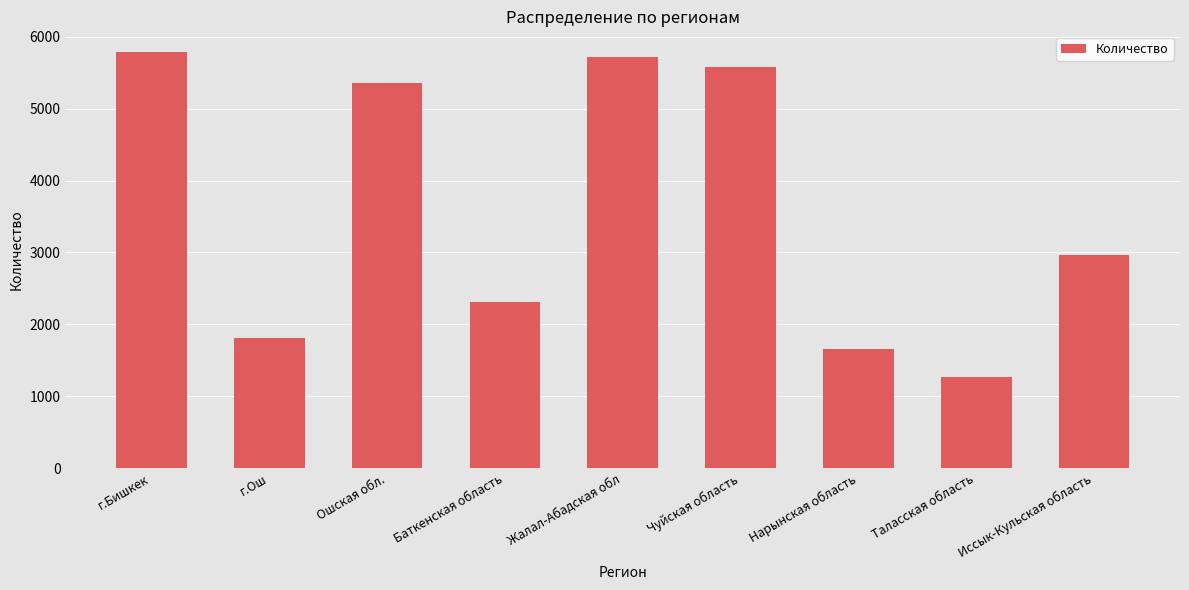

Reading left to right, list all the values displayed in this chart.

г.Бишкек=5785	г.Ош=1808	Ошская обл.=5359	Баткенская область=2314	Жалал-Абадская обл=5715	Чуйская область=5578	Нарынская область=1662	Таласская область=1270	Иссык-Кульская область=2964